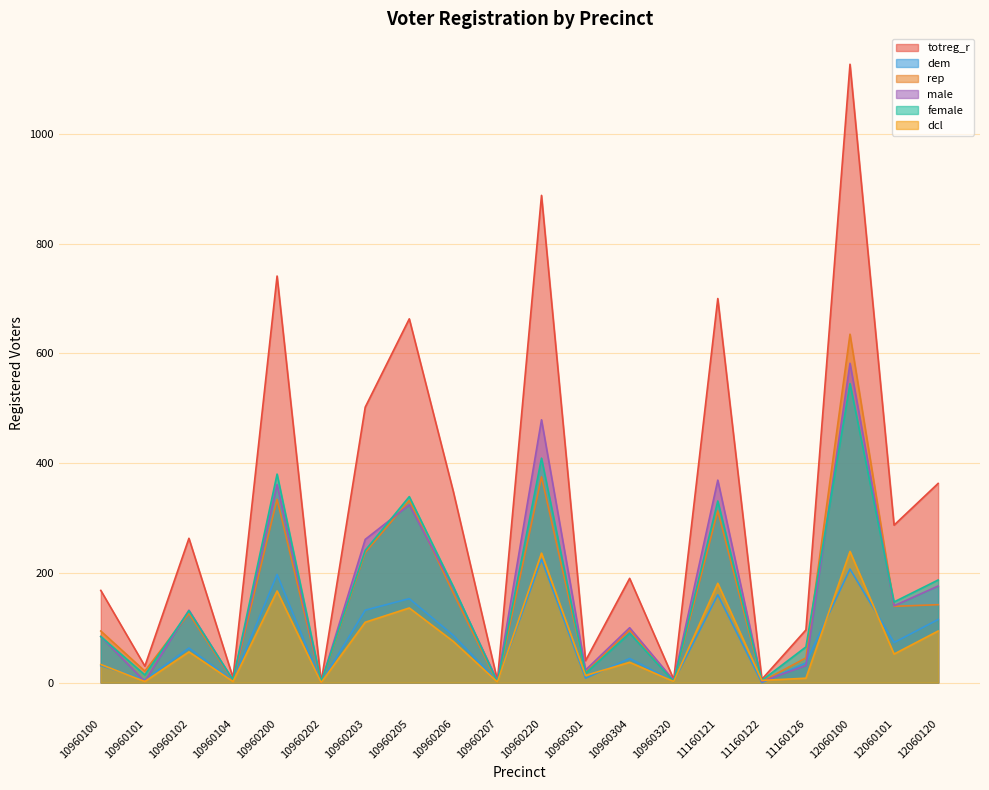

Reading left to right, list all the values displayed in this chart.

totreg_r: 168	30	263	9	741	1	502	663	348	4	888	40	190	6	700	6	96	1127	287	363
dem: 31	5	63	3	197	0	132	153	86	2	225	8	44	2	160	0	36	207	73	115
rep: 94	21	126	3	334	0	237	332	163	0	375	19	96	2	313	2	45	635	139	142
male: 84	2	132	4	361	0	261	324	173	3	479	23	100	4	369	2	31	582	140	176
female: 84	14	131	5	380	1	241	339	175	1	409	17	90	2	331	4	65	545	147	187
dcl: 33	2	56	2	167	0	110	136	75	1	236	13	37	2	181	4	8	239	52	94